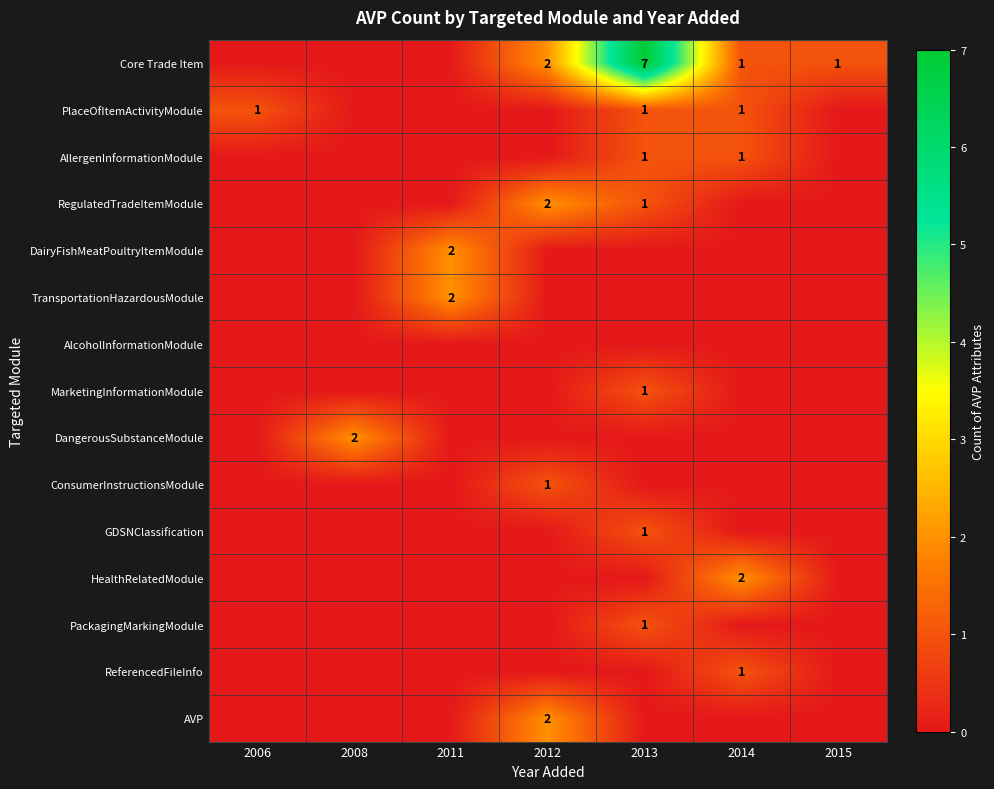

How many positive values does the DairyFishMeatPoultryItemModule series have?

1